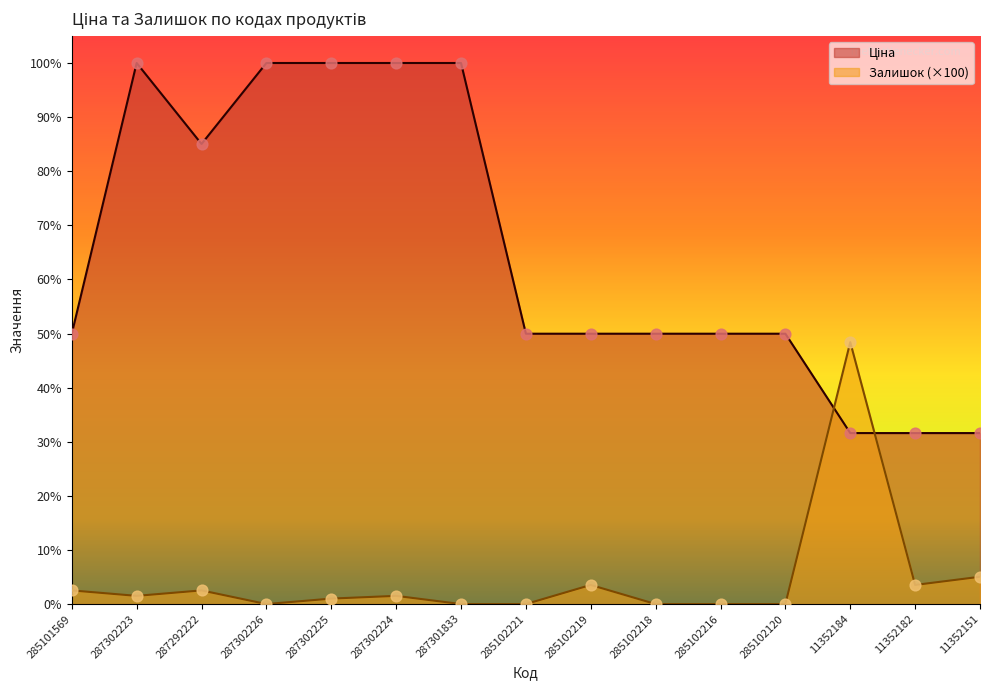

Which series reaches the maximum Y coordinate?

Ціна